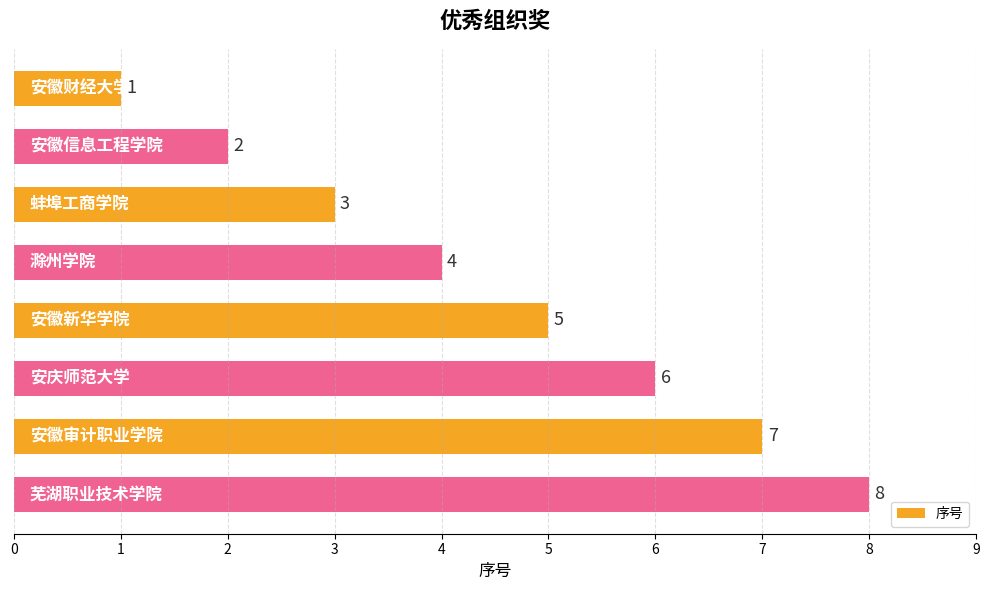

How many values are between 3 and 7?

5